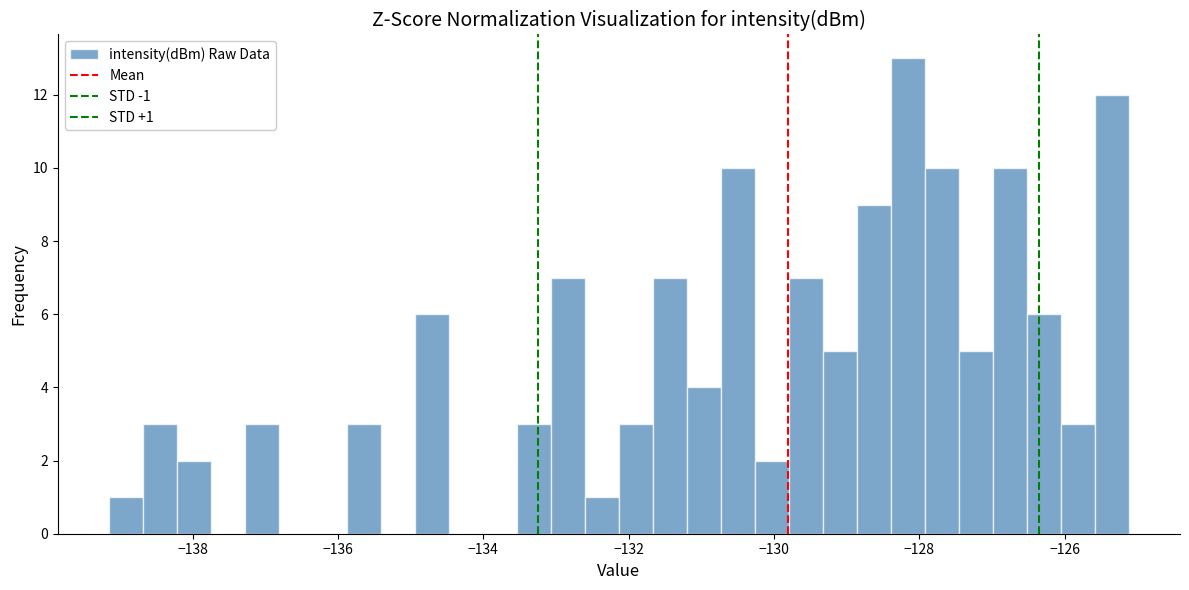

Read against the x-axis, roughly where is the centre of the tallest bar?

-128.2